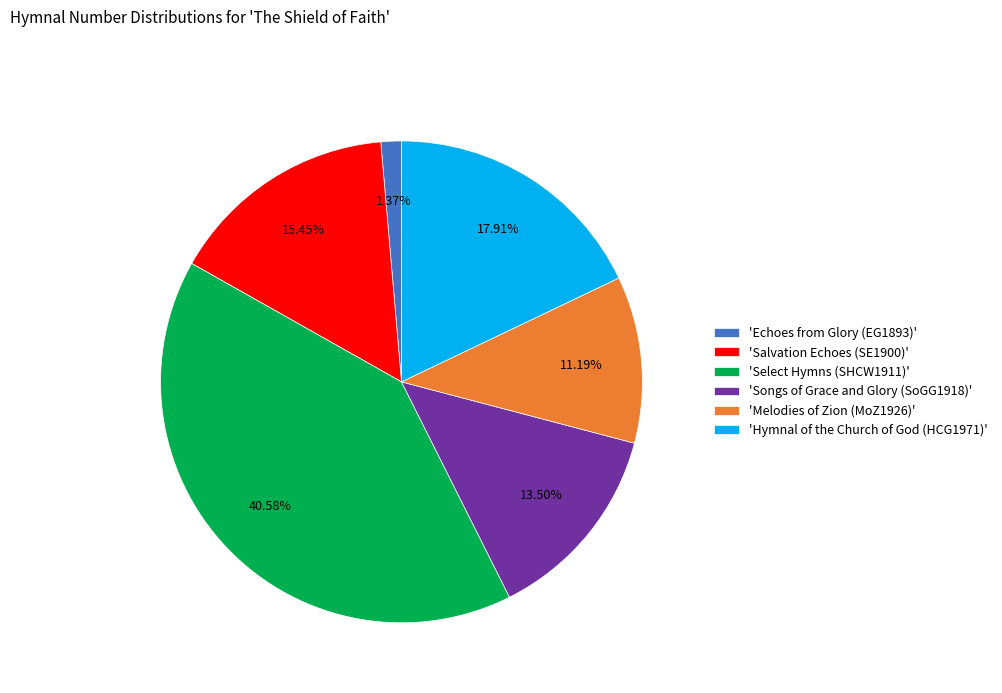

Approximately how many times larger is the value at 'Melodies of Zion (MoZ1926)' compared to 'Songs of Grace and Glory (SoGG1918)'?

0.8